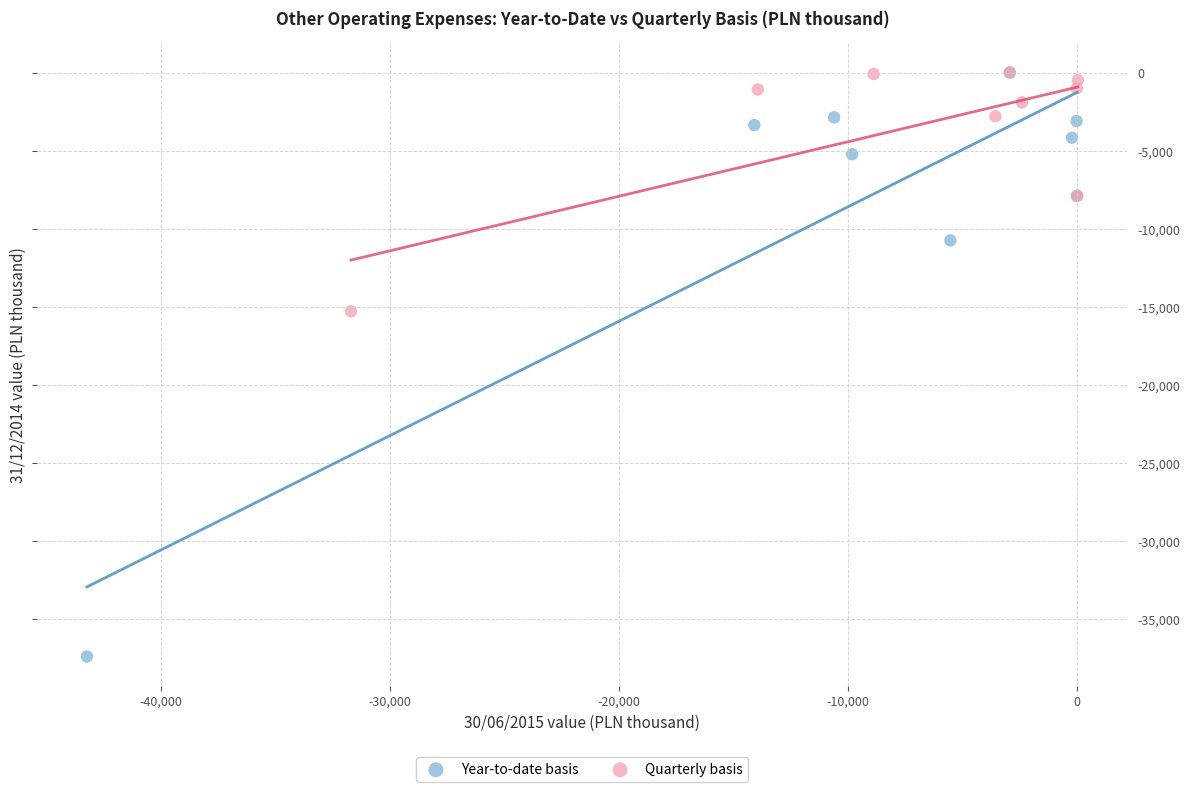

Which series has the largest Y range (max minus min)?

Year-to-date basis